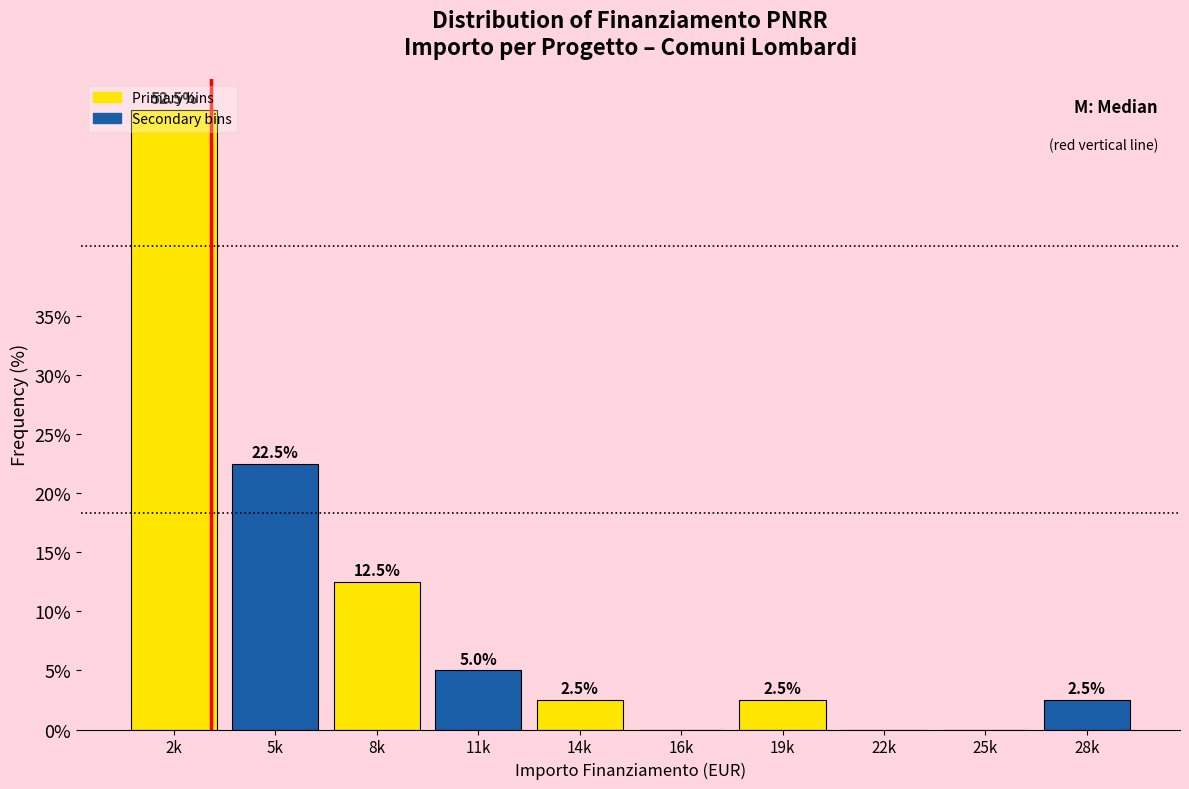

Where does the data first go above 2?

2k